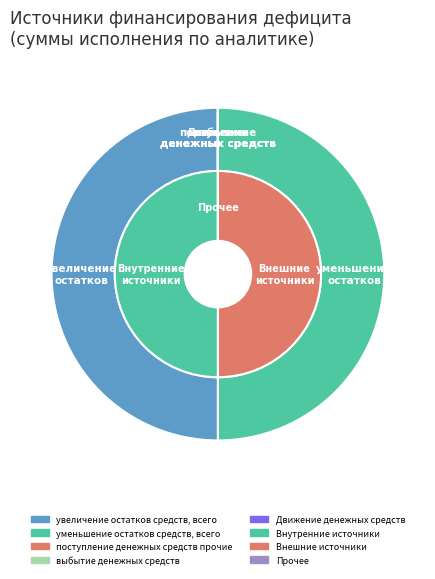

To the nearest percent, what percentage of the pie is уменьшение остатков средств, всего?

50%